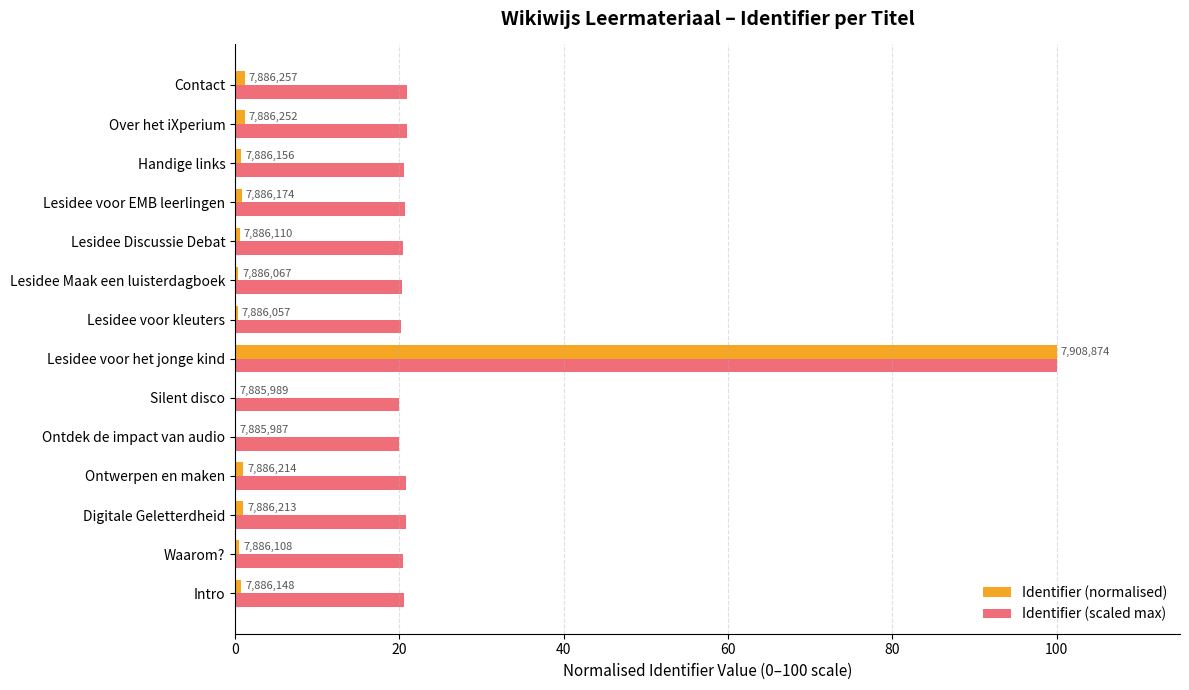

At how many categories does at least one series exceed 50?

1